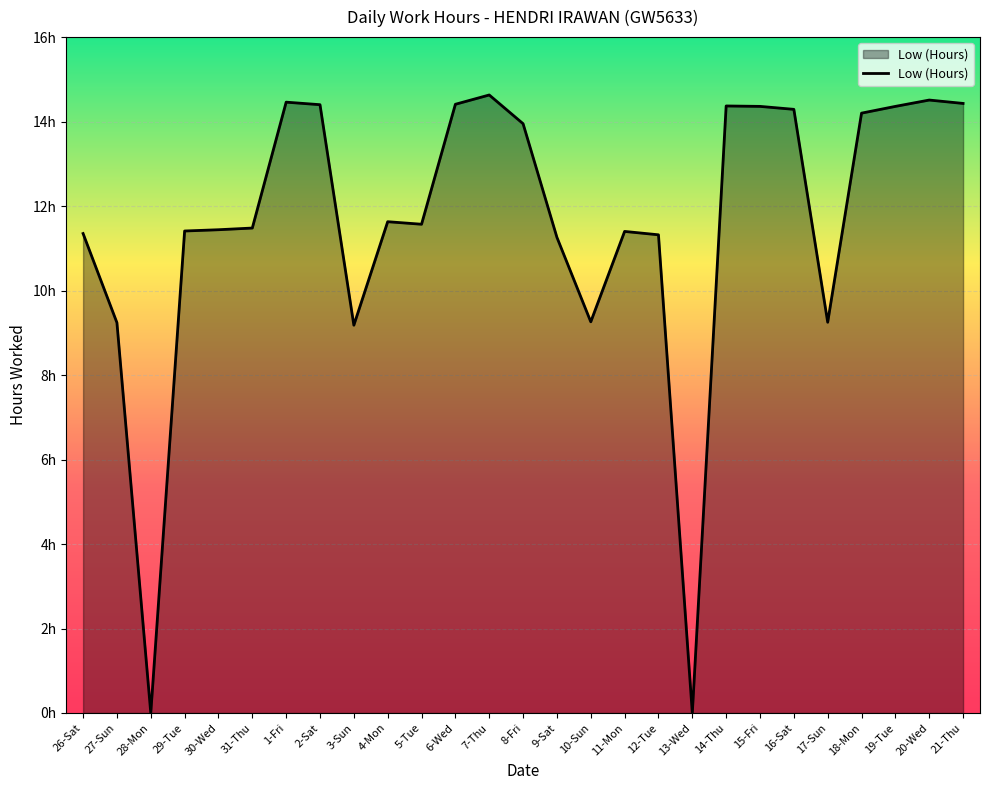

What is the average value?

11.6